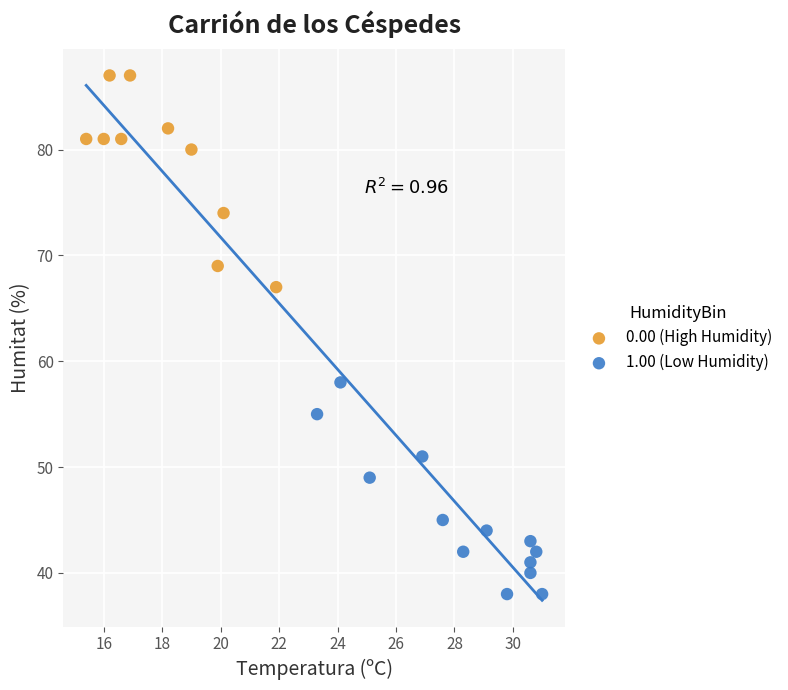

Which series reaches the minimum Y coordinate?

1.00 (Low Humidity)